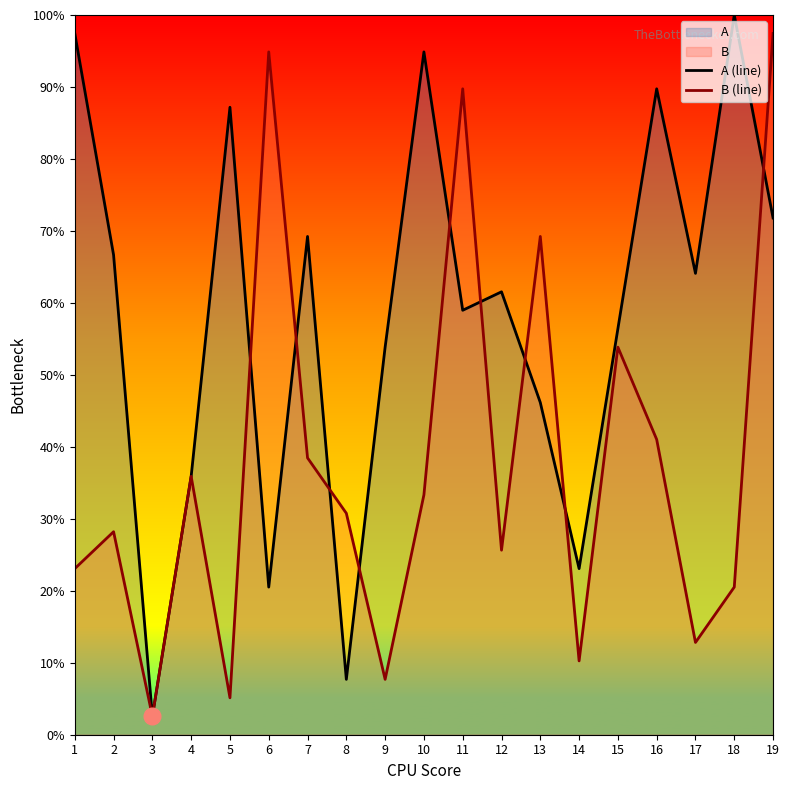

Where is the first local minimum for A (line)?

3